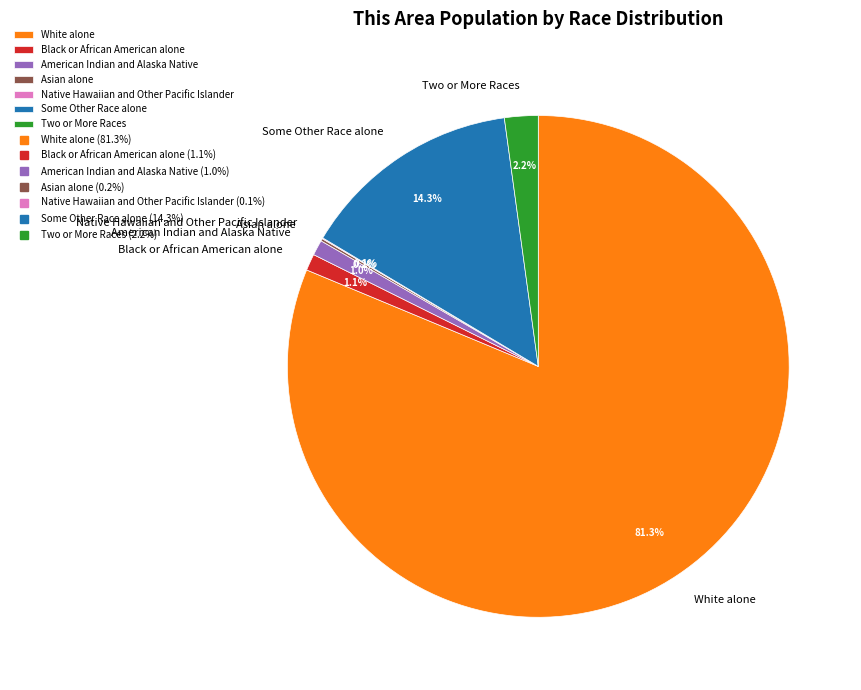

Do Two or More Races and White alone together represent more than half of the pie?

Yes